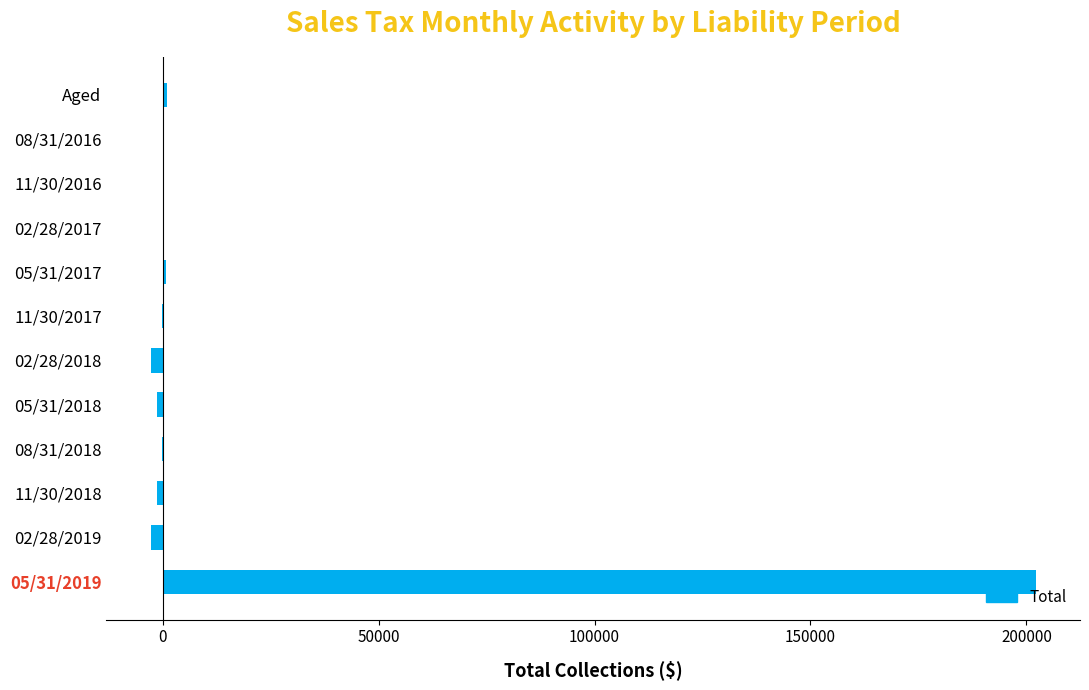

What is the maximum value shown in the chart?

202162.0